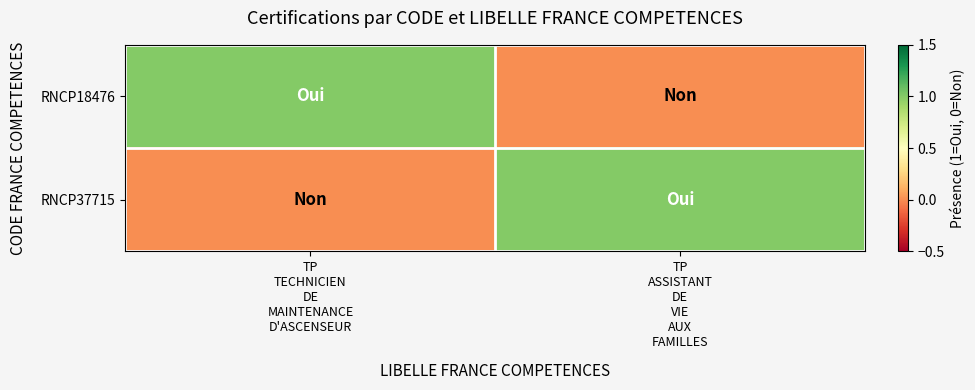

Between TP
ASSISTANT
DE
VIE
AUX
FAMILLES and TP
TECHNICIEN
DE
MAINTENANCE
D'ASCENSEUR, which is larger?

TP
TECHNICIEN
DE
MAINTENANCE
D'ASCENSEUR